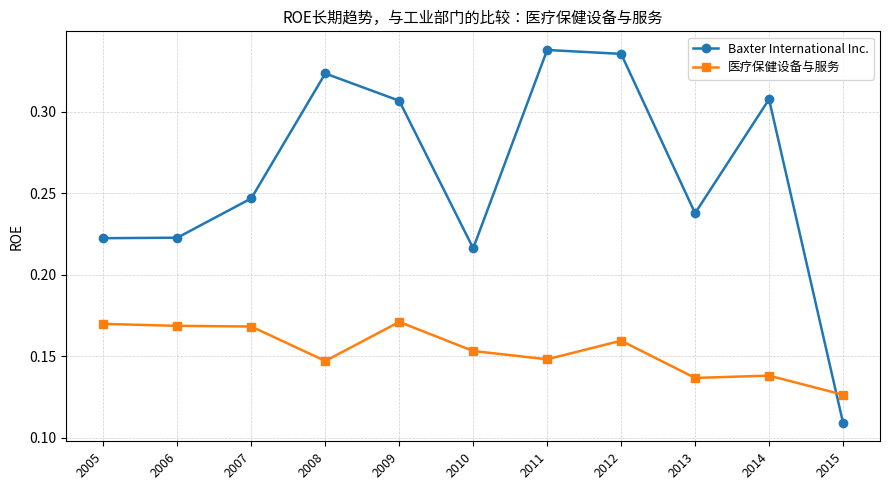

Rank the series by their average value, from highest to lowest.

Baxter International Inc., 医疗保健设备与服务